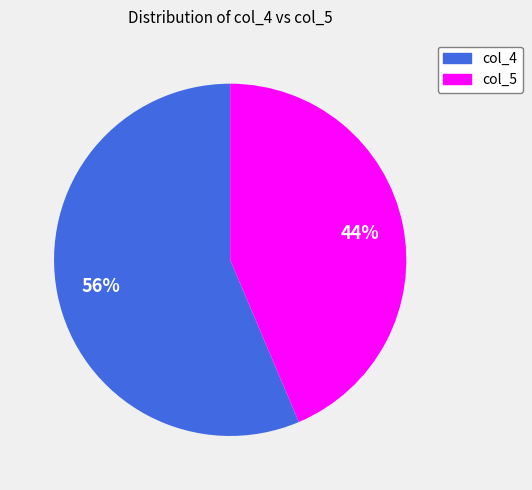

Is there a majority slice in this chart?

Yes